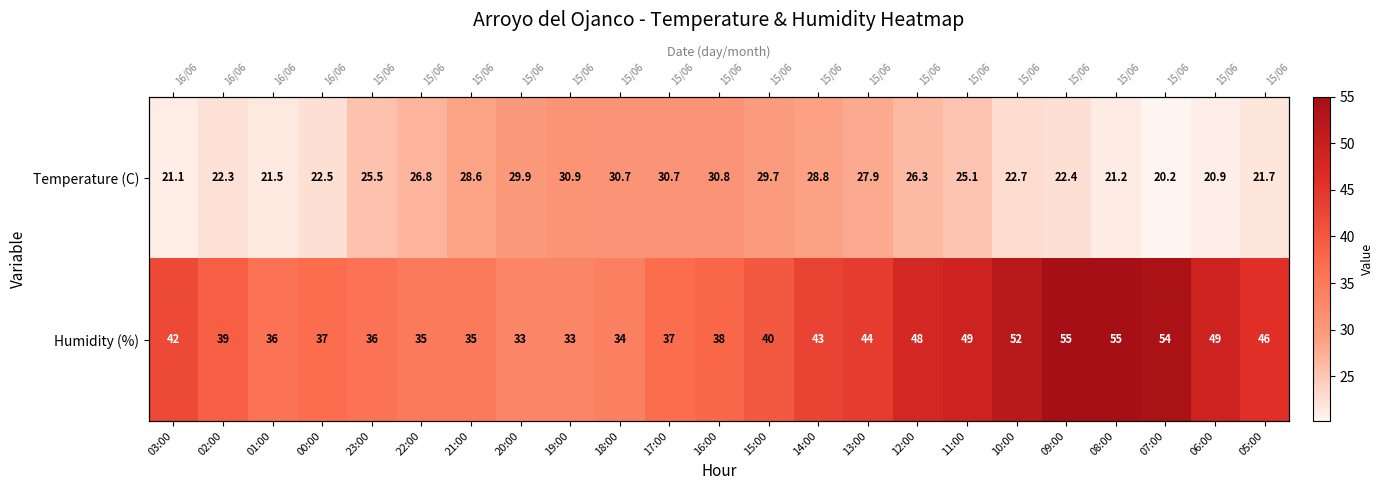

True or false: Temperature (C) has a value of 21.2 at 08:00.

True